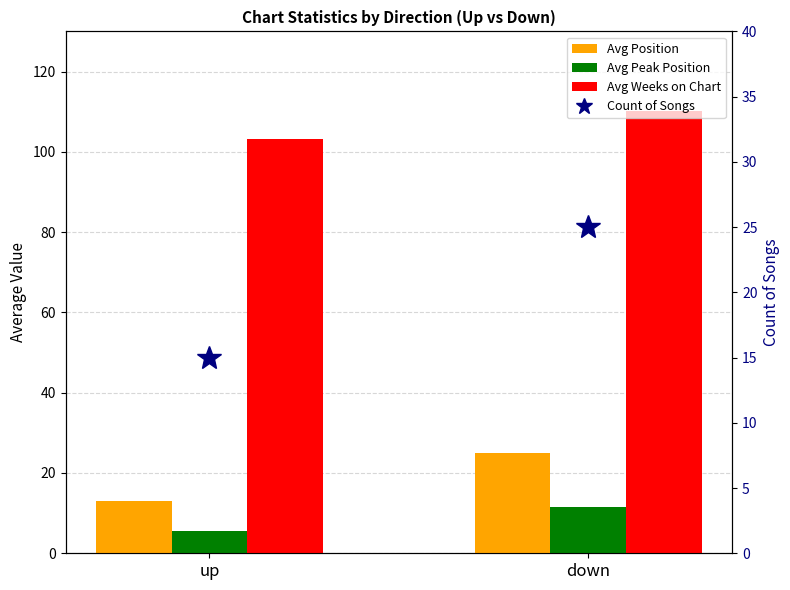

Reading left to right, list all the values displayed in this chart.

Avg Position: 13.1	25.0
Avg Peak Position: 5.6	11.6
Avg Weeks on Chart: 103.3	110.2
Count of Songs: 15.0	25.0